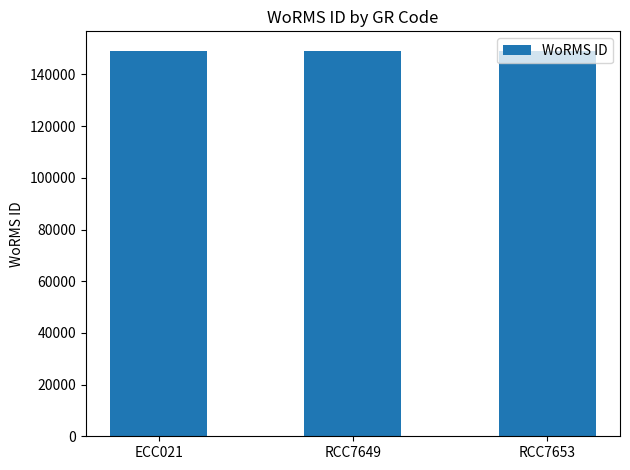

Approximately how many times larger is the value at RCC7649 compared to RCC7653?

1.0